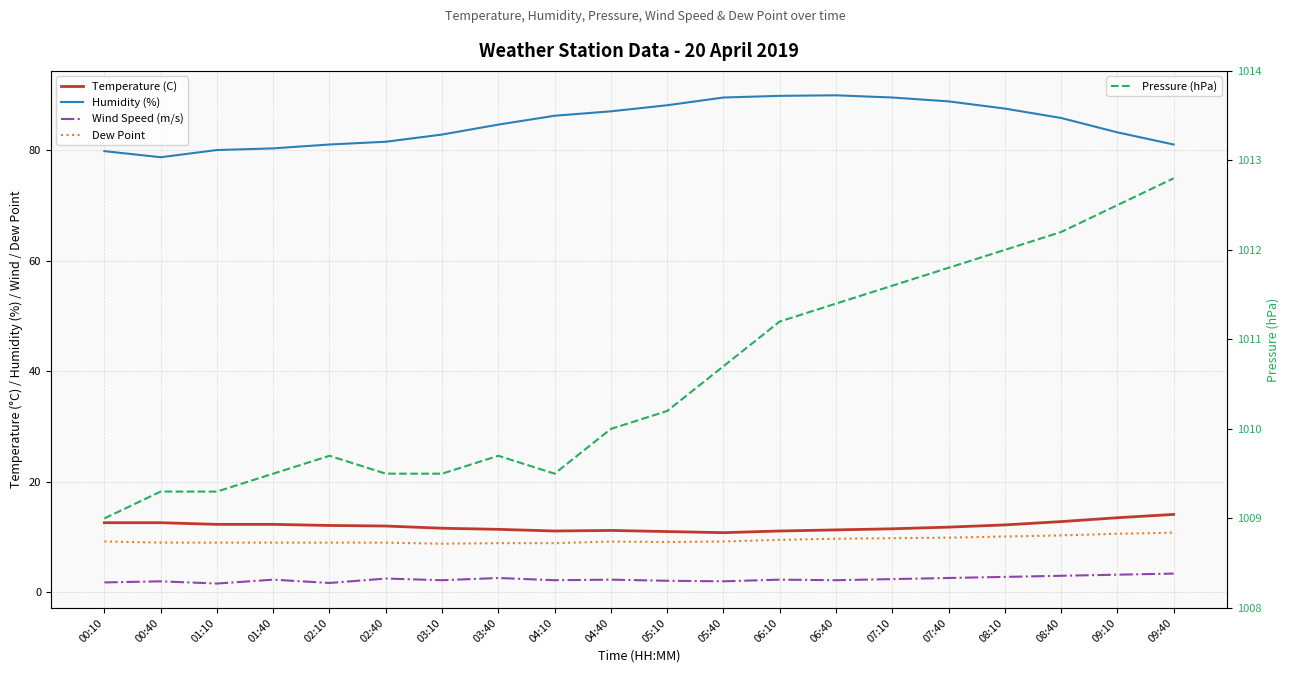

Rank the categories by Pressure (hPa) value from lowest to highest.

00:10, 00:40, 01:10, 01:40, 02:40, 03:10, 04:10, 02:10, 03:40, 04:40, 05:10, 05:40, 06:10, 06:40, 07:10, 07:40, 08:10, 08:40, 09:10, 09:40